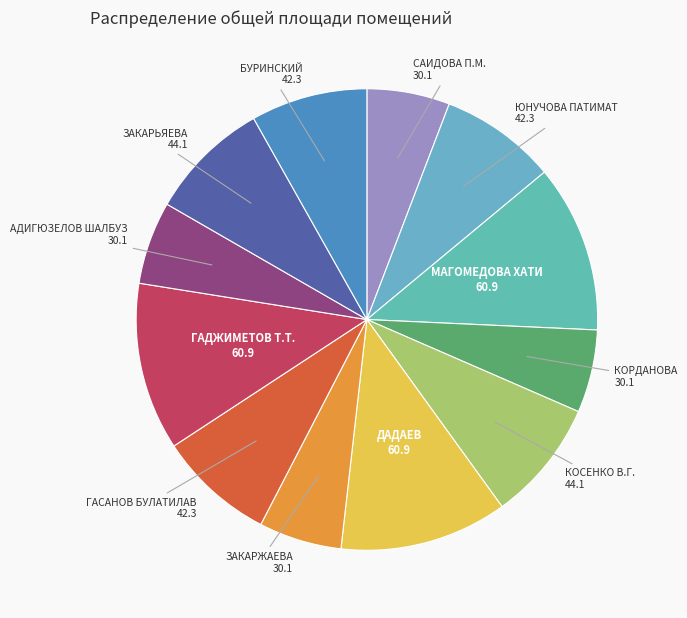

Is the sum of КОСЕНКО В.Г. and САИДОВА П.М. greater than half?

No